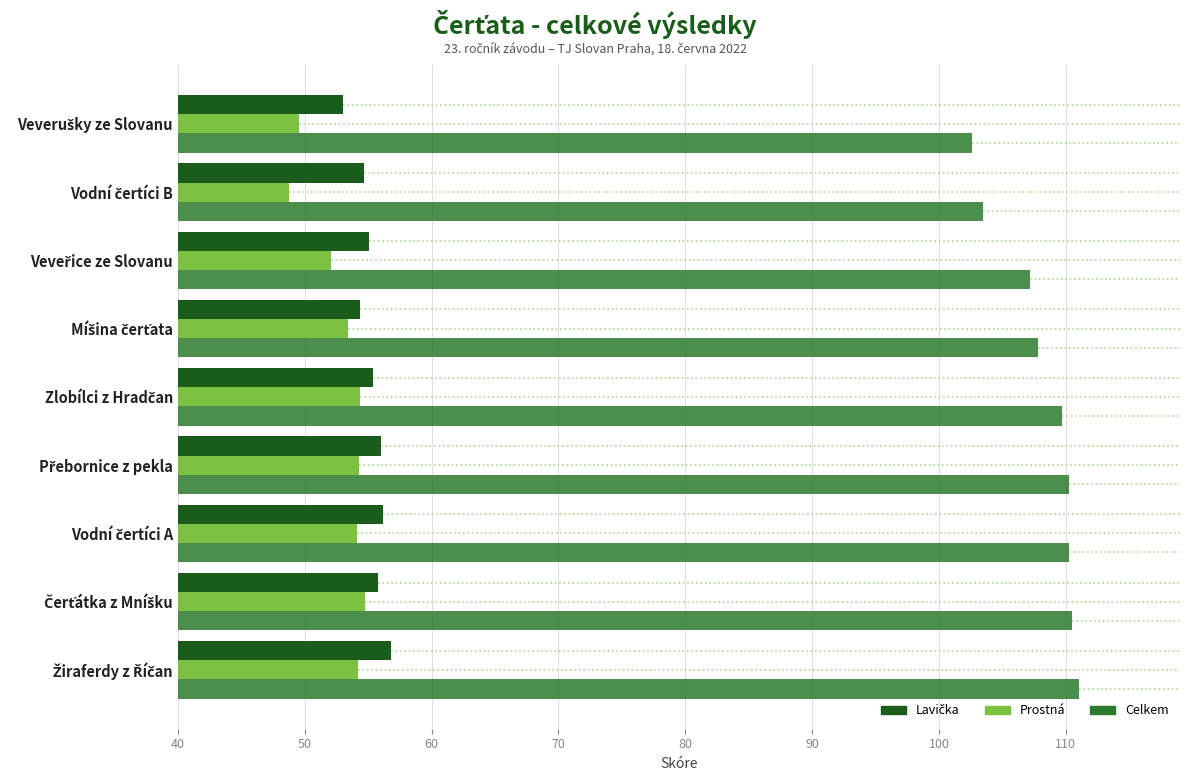

What is the maximum value shown in the chart?

111.0